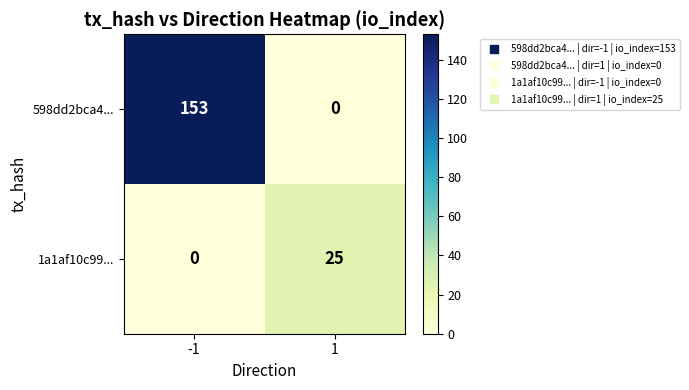

Read the 1a1af10c99... value at 1.

25